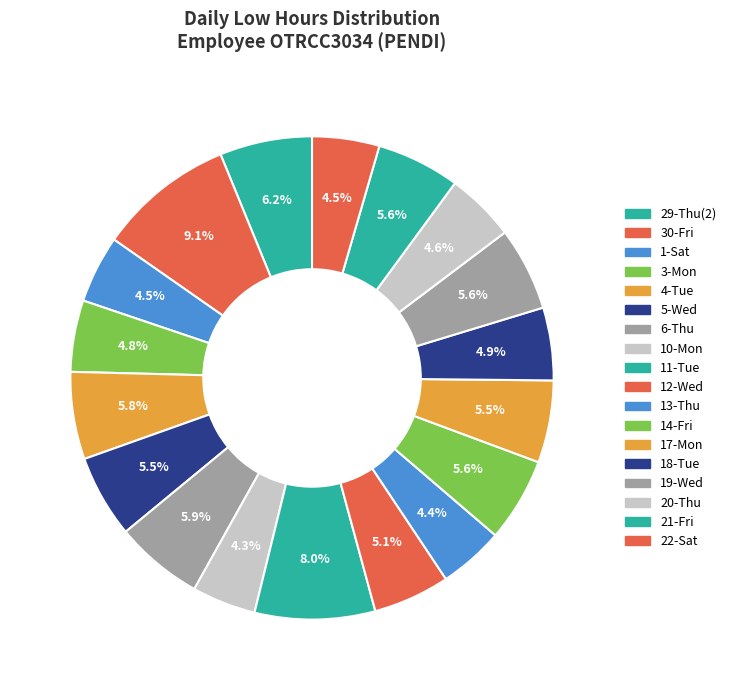

To the nearest percent, what is the average slice percentage?

6%